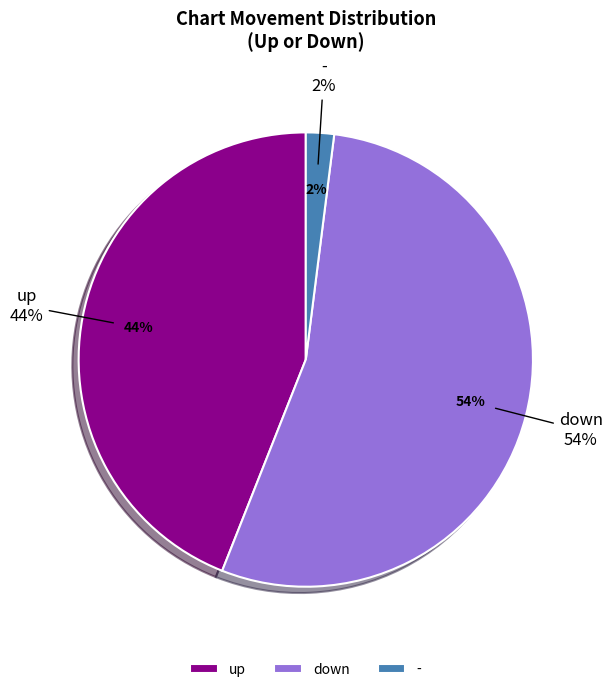

Count the number of slices in the pie.

3